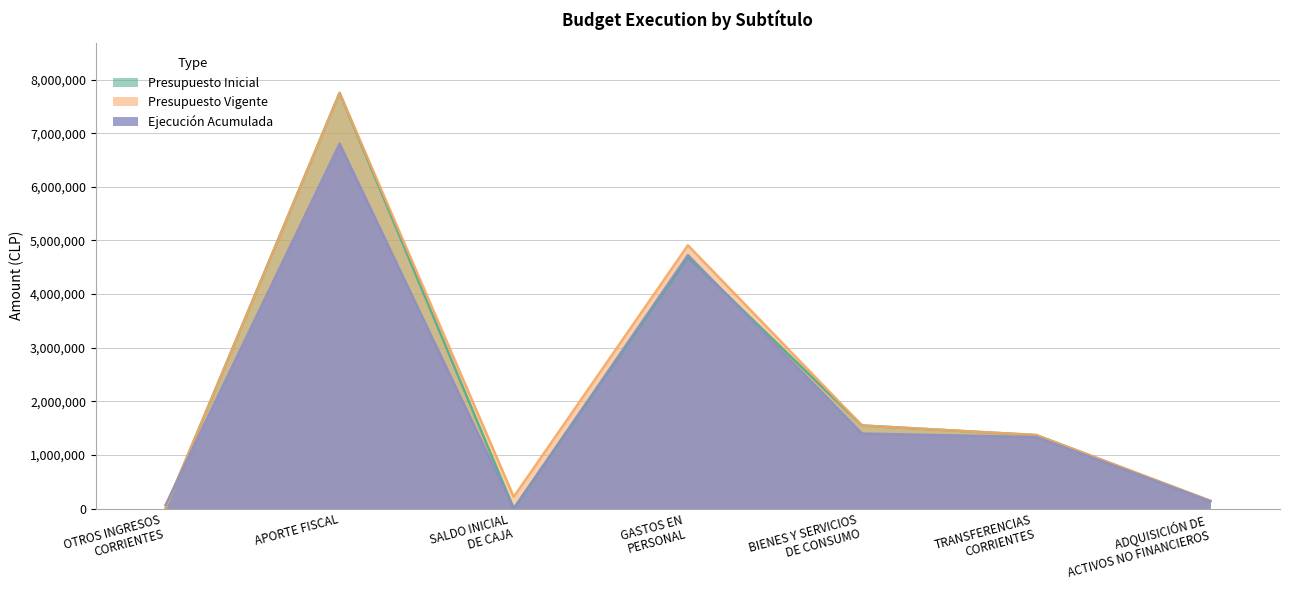

Count the number of categories in the chart.

7